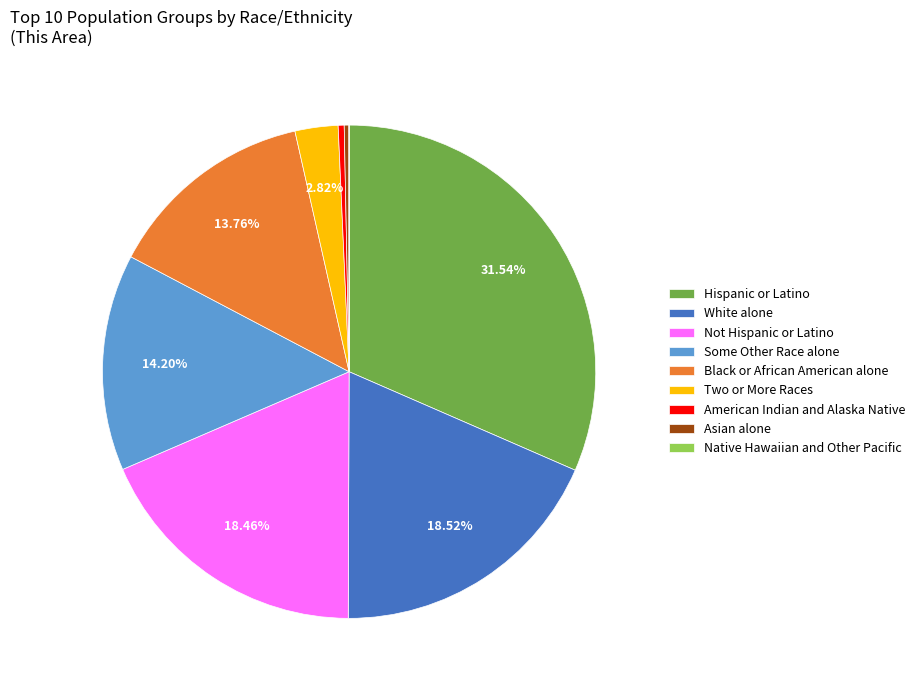

Which category has the biggest portion of the pie?

Hispanic or Latino